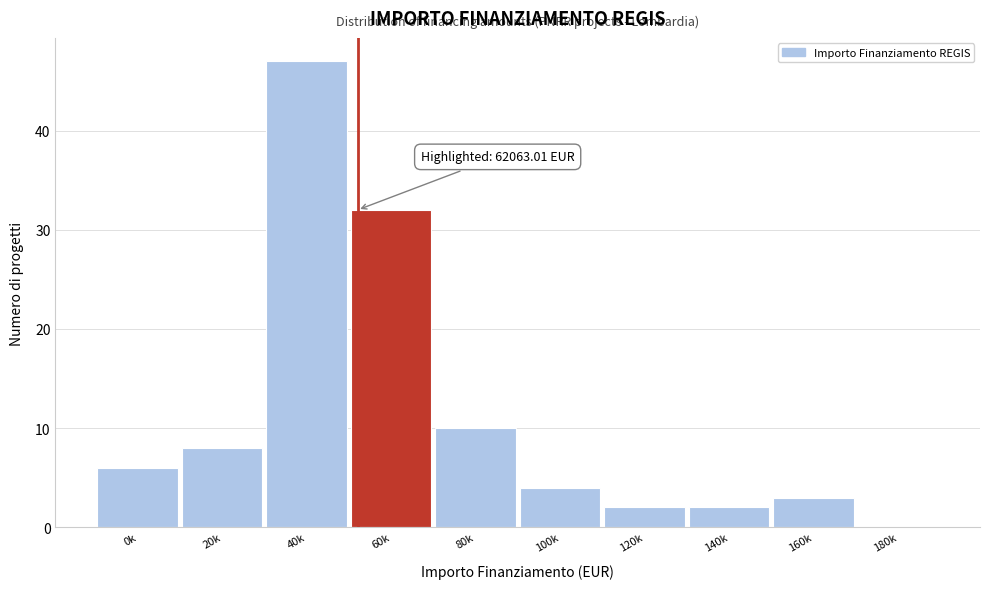

Reading left to right, extract all data points from this chart.

0k=6	20k=8	40k=47	60k=32	80k=10	100k=4	120k=2	140k=2	160k=3	180k=0